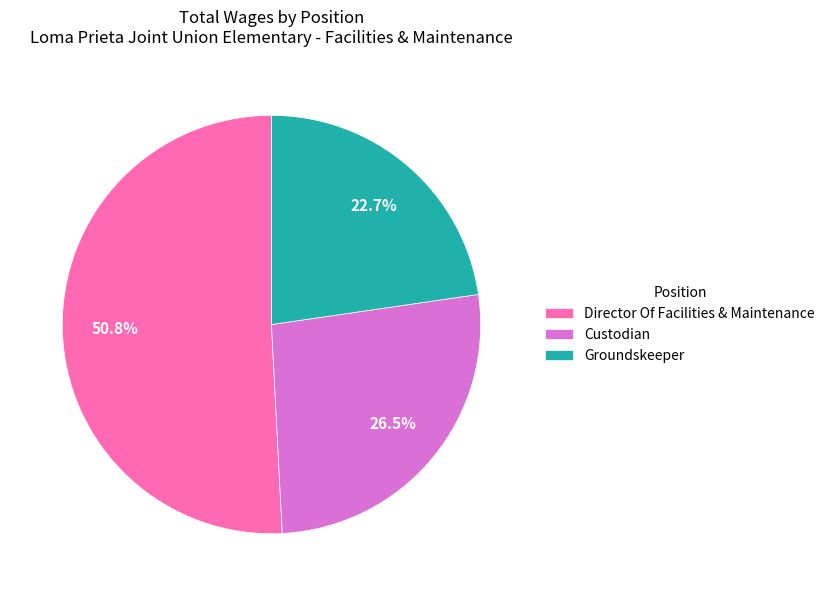

Does any single category account for the majority?

Yes